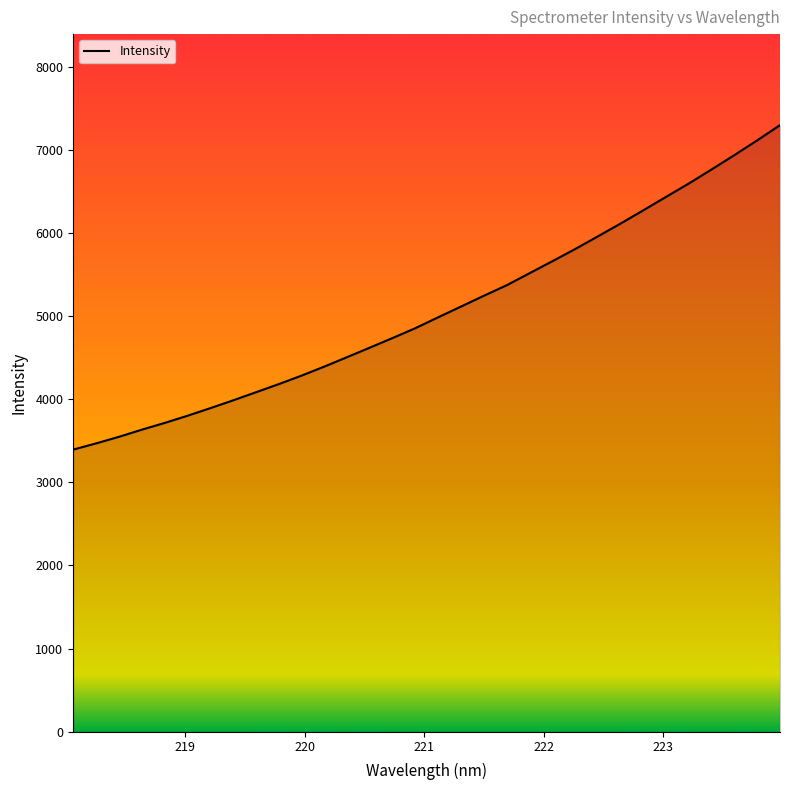

What is the difference between the second highest and second lowest values?

3645.4